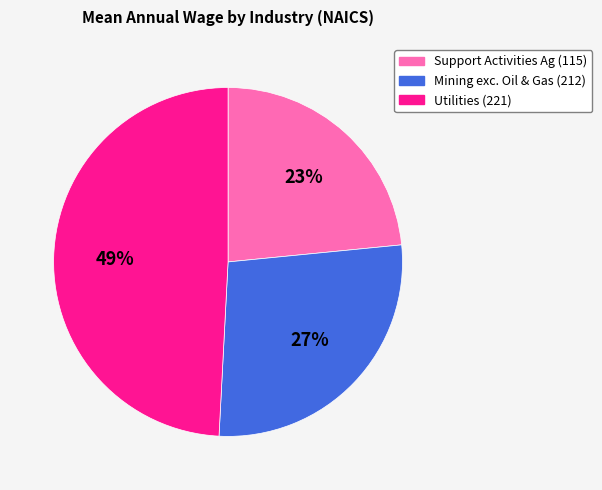

How many segments does this pie chart have?

3